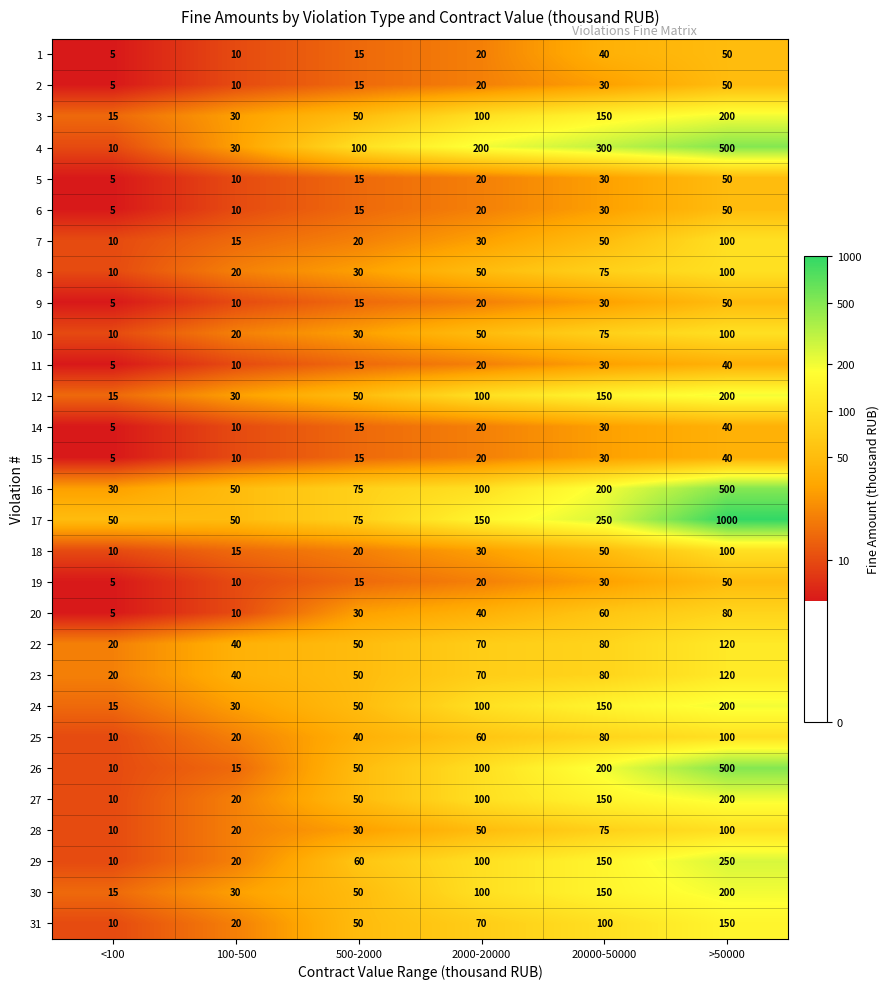

True or false: 12 has a value of 30 at 100-500.

True